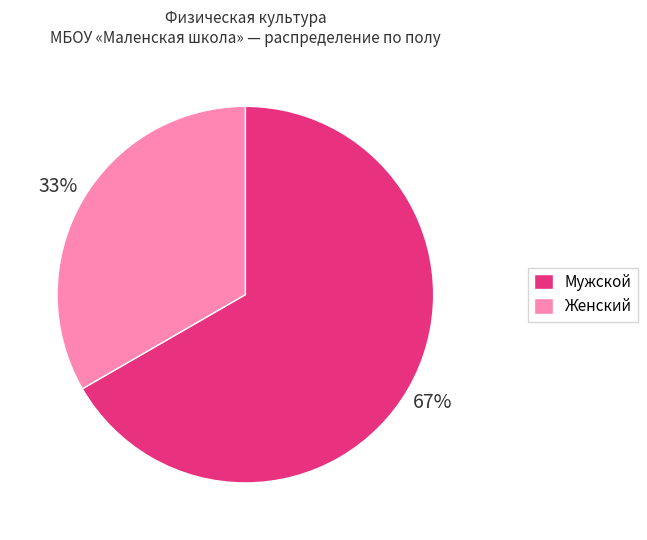

Which slice represents more than half of the pie?

Мужской